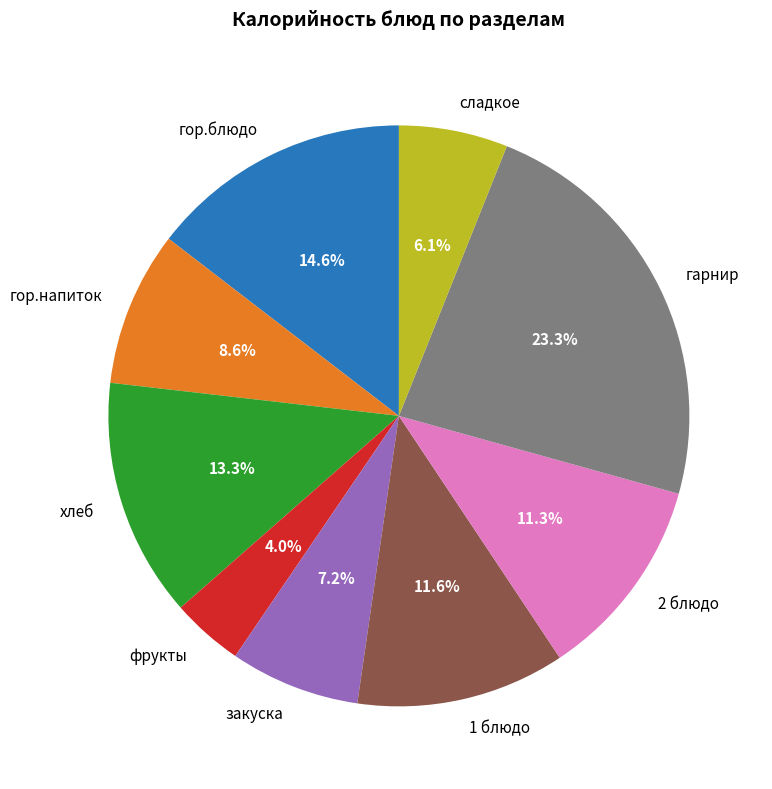

How many slices are in this pie chart?

9